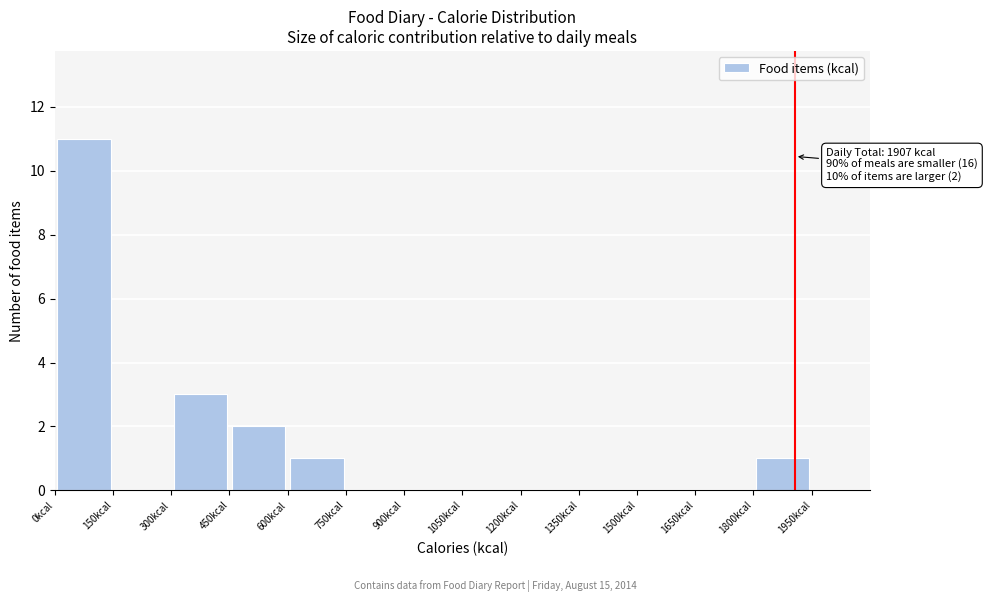

Which range on the x-axis has the tallest bar?

0 to 150